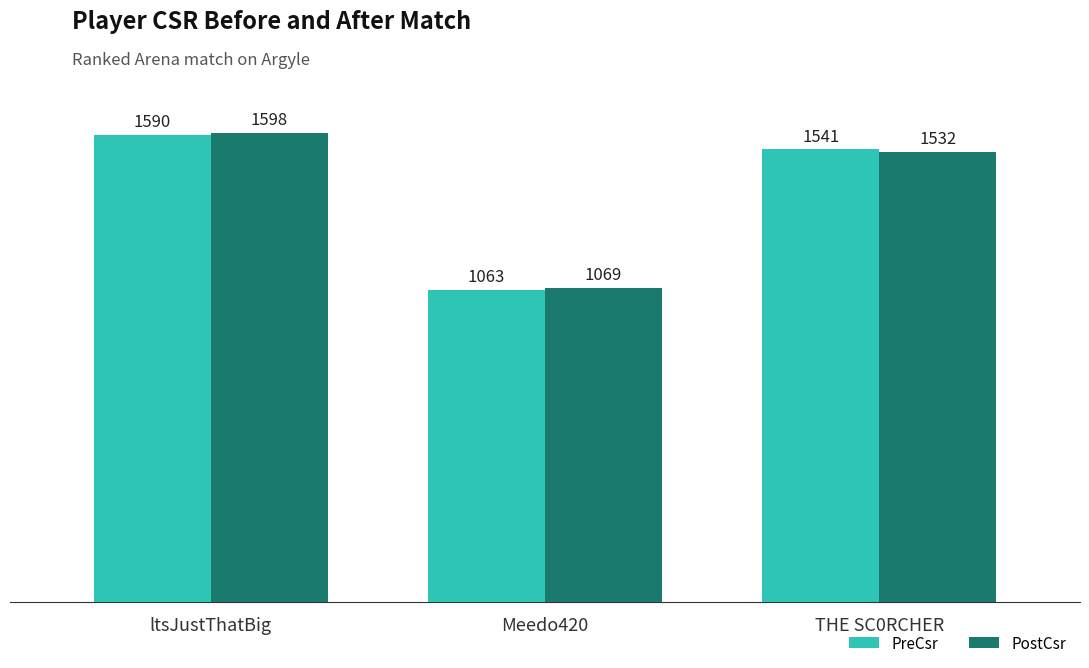

At THE SC0RCHER, list the series in order from smallest to largest.

PostCsr, PreCsr